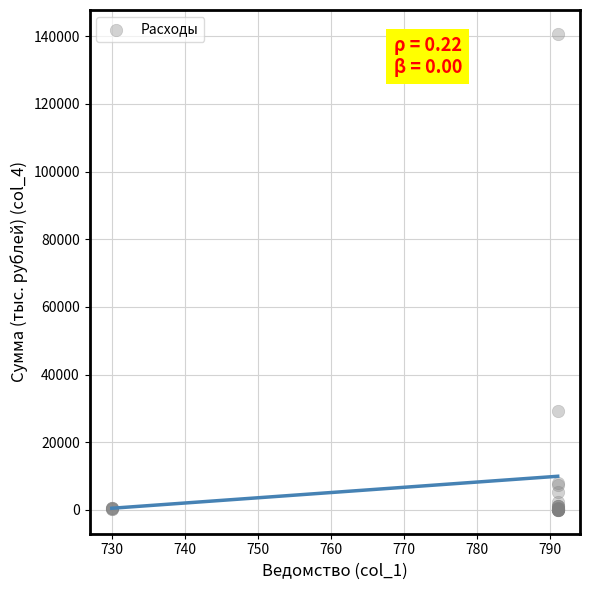

What Y value in the scatter plot is closest to 70347?

29222.0